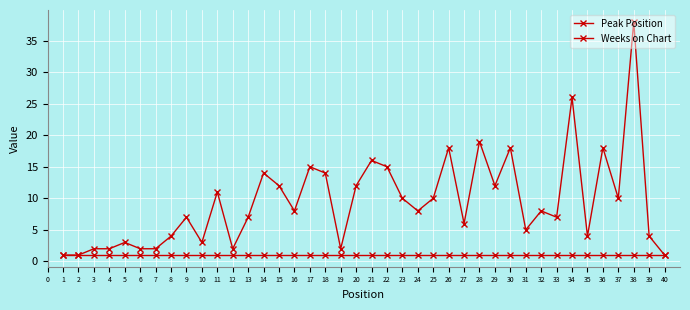

List the series in order of their overall mean, lowest first.

Weeks on Chart, Peak Position